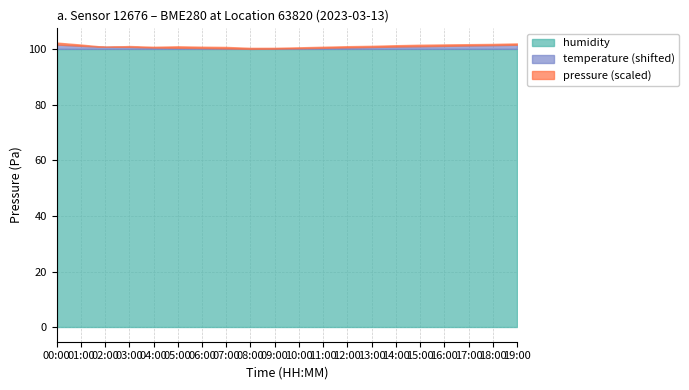

True or false: pressure has more than 1 points higher than both neighbors.

True